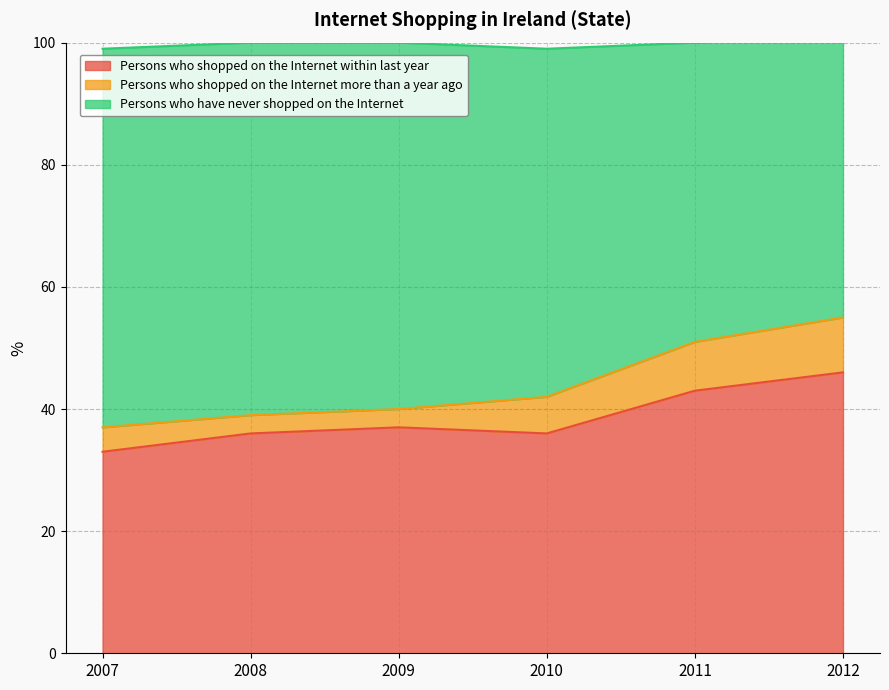

Is it true that Persons who shopped on the Internet within last year equals 58 at 2009?

False